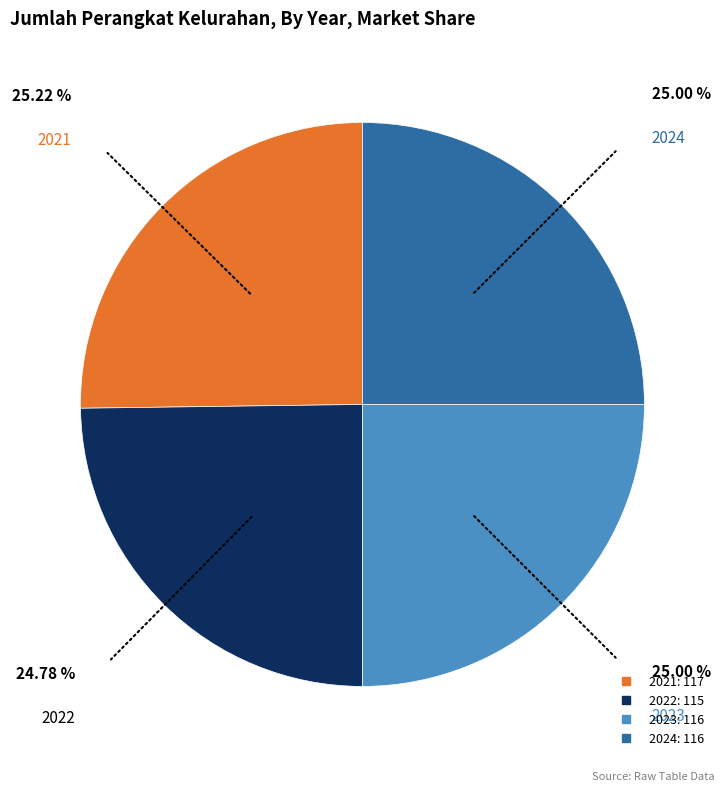

Does 2022 account for over 50% of the chart?

No